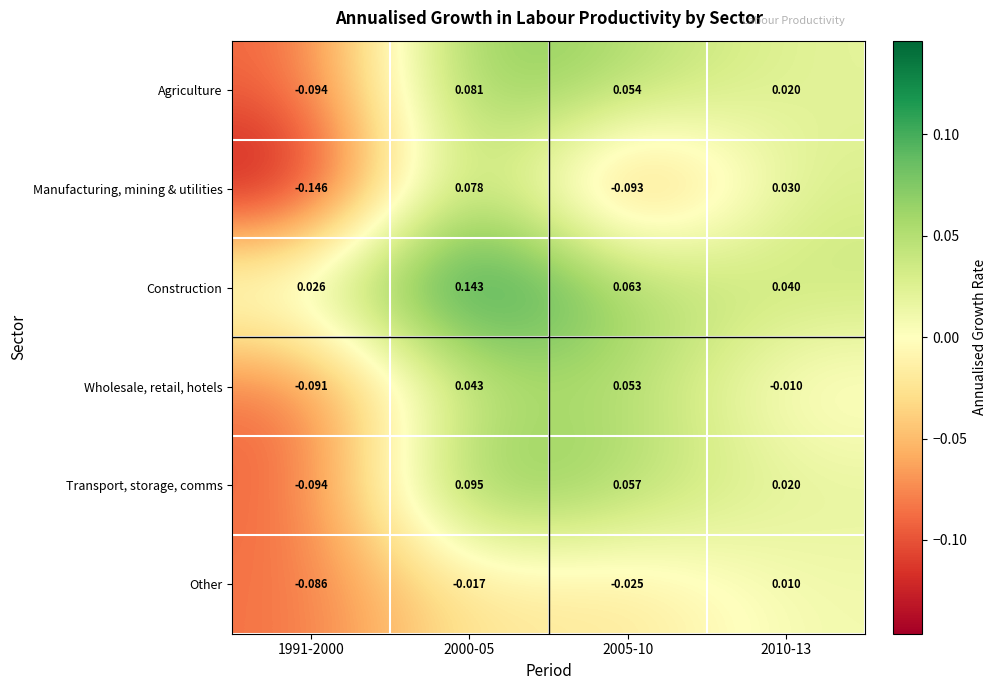

Rank the series at 2005-10 from lowest to highest value.

Manufacturing, mining & utilities, Other, Wholesale, retail, hotels, Agriculture, Transport, storage, comms, Construction